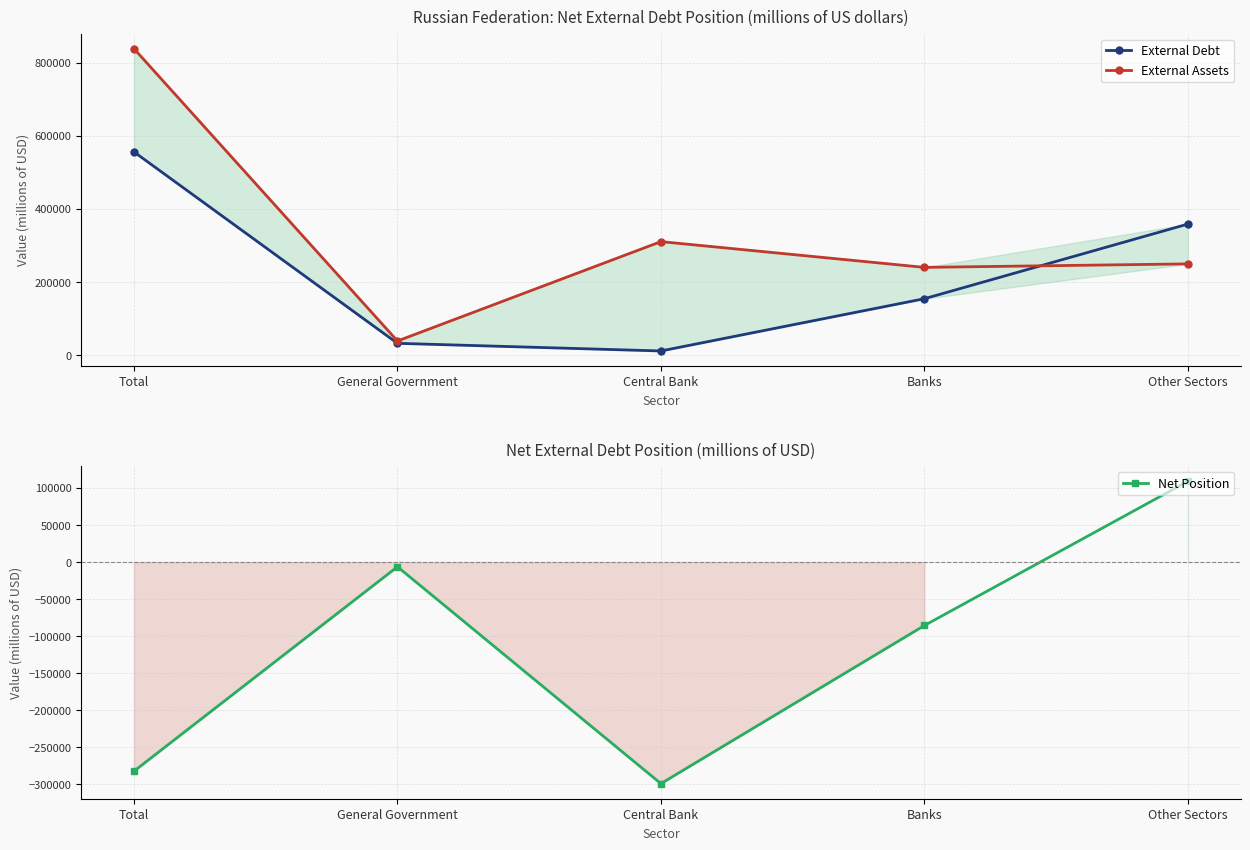

Is the value of External Debt at Banks greater than the value of Net Position at Total?

Yes